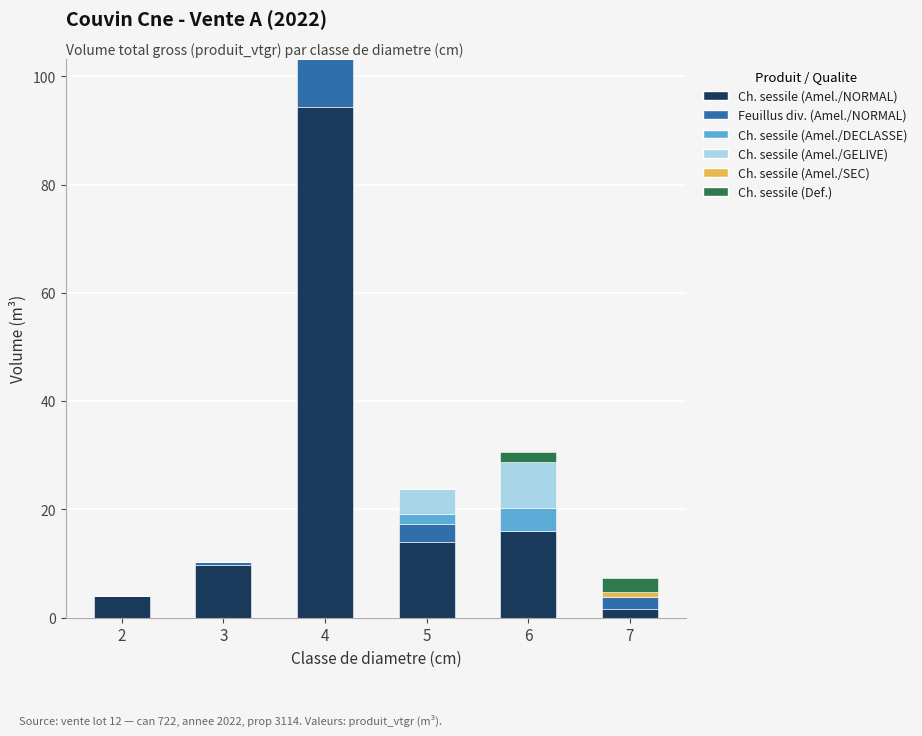

How many series are shown in this chart?

6